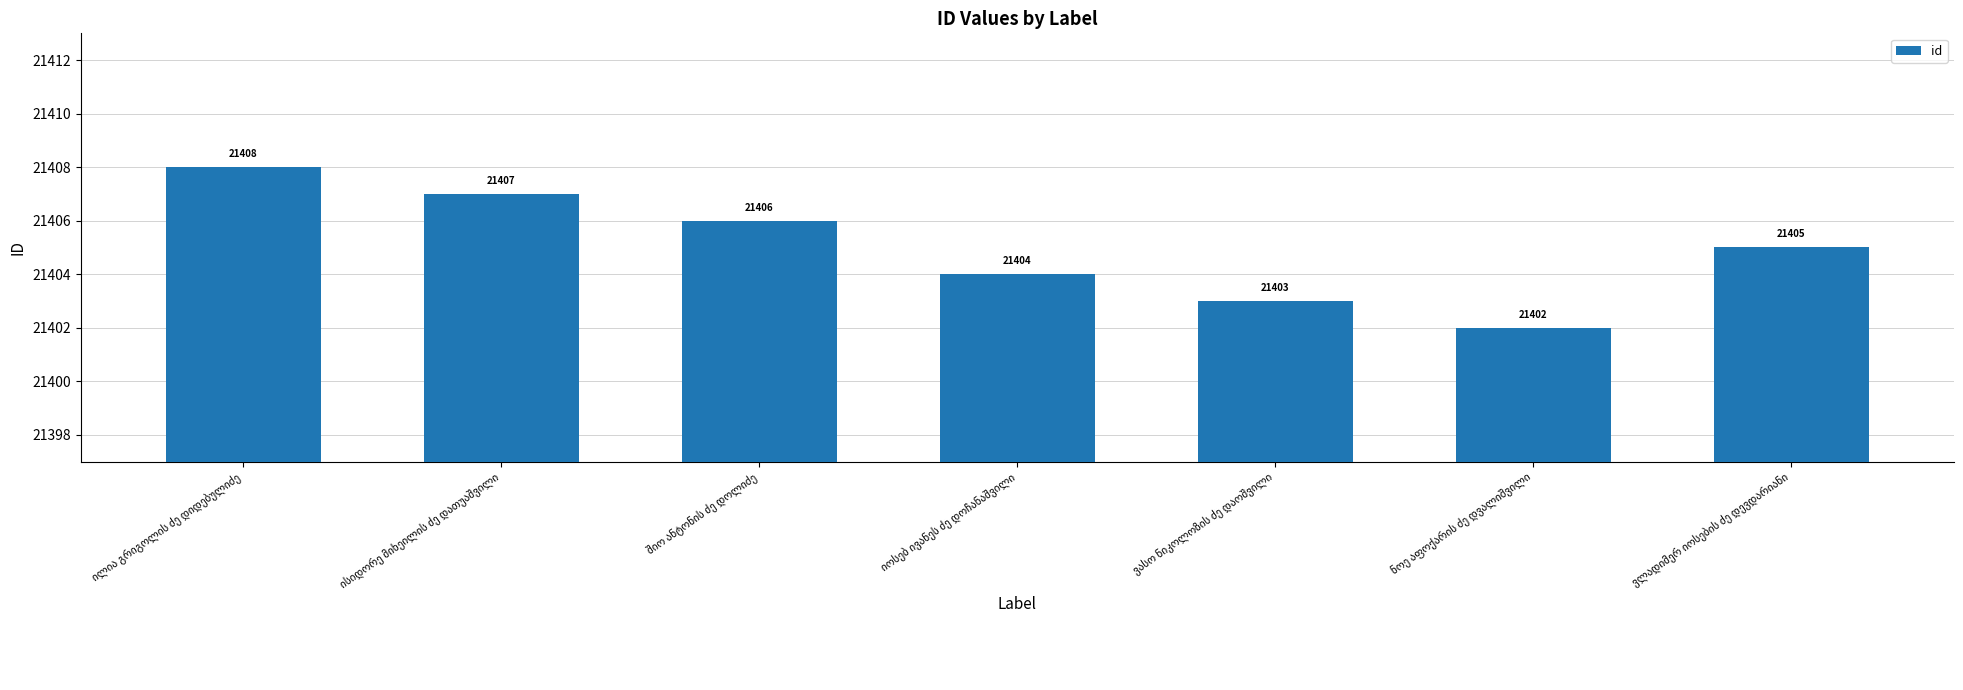

Count the values in the range 21403 to 21407.

5